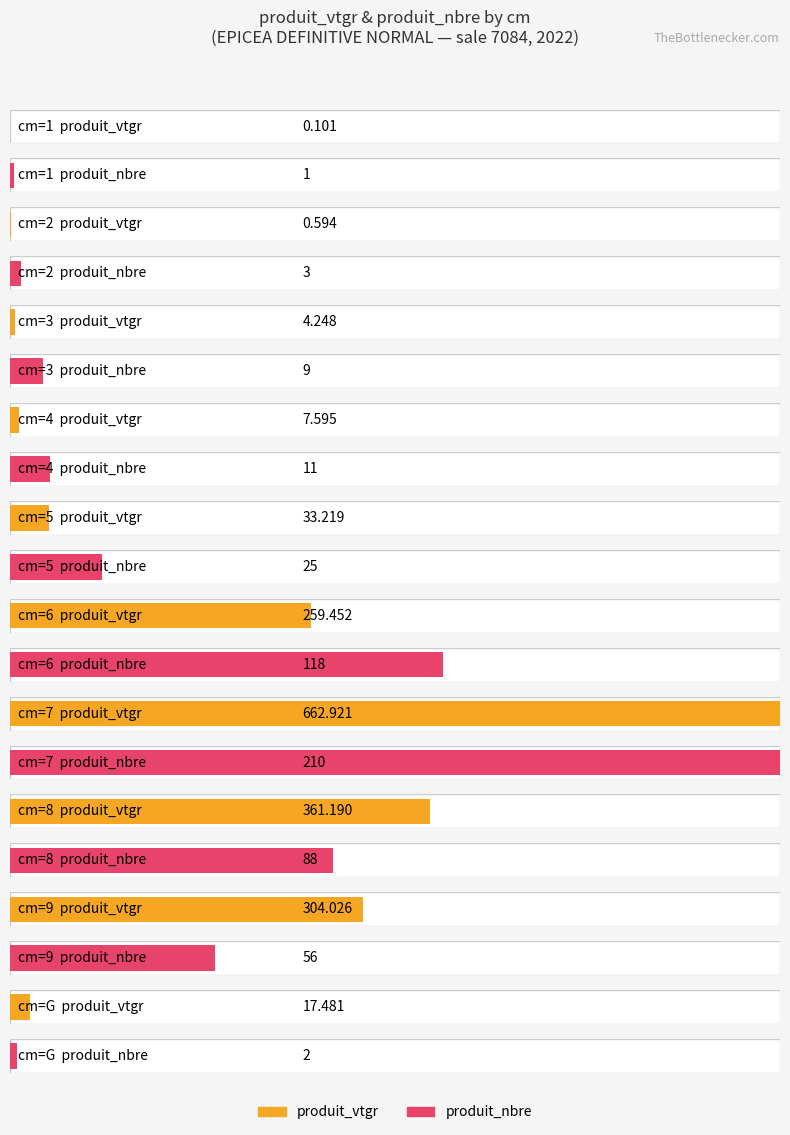

What is the average value of the produit_nbre series?

52.3